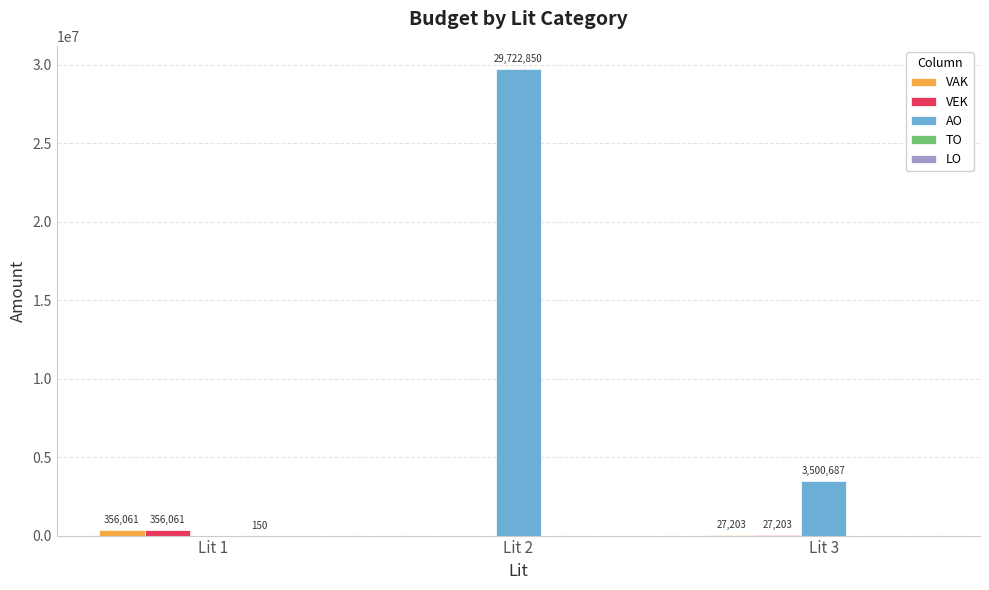

What is the sum of the VEK values at Lit 1 and Lit 3?

383264